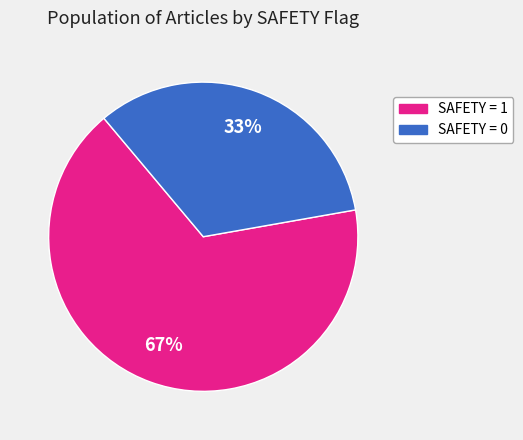

Is there a majority slice in this chart?

Yes